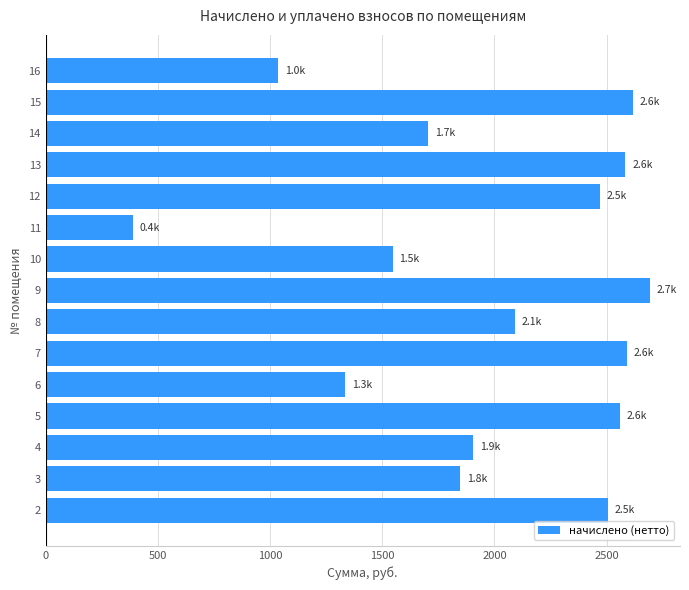

Approximately how many times larger is the value at 5 compared to 8?

1.2